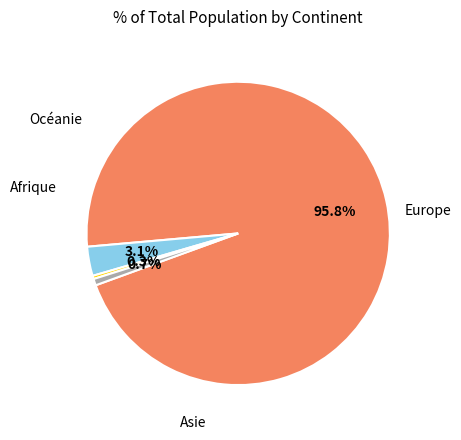

What percentage is the Europe slice, to the nearest percent?

96%